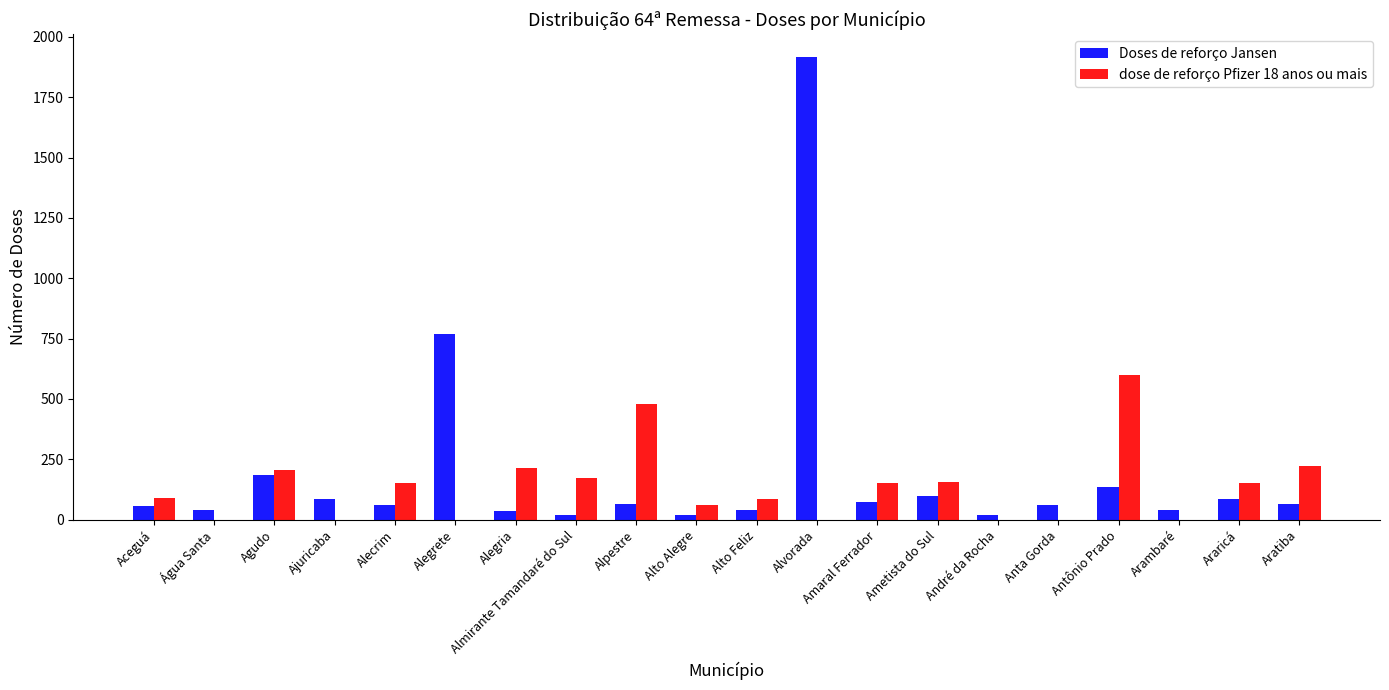

Which series has the widest spread of values?

Doses de reforço Jansen